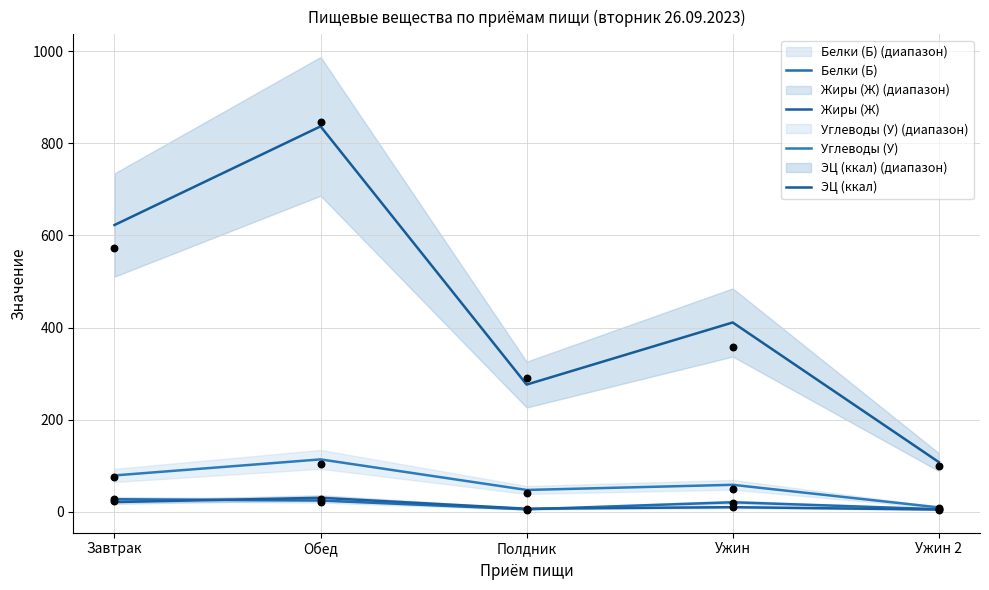

Which series has the widest spread of Y values?

ЭЦ (ккал)